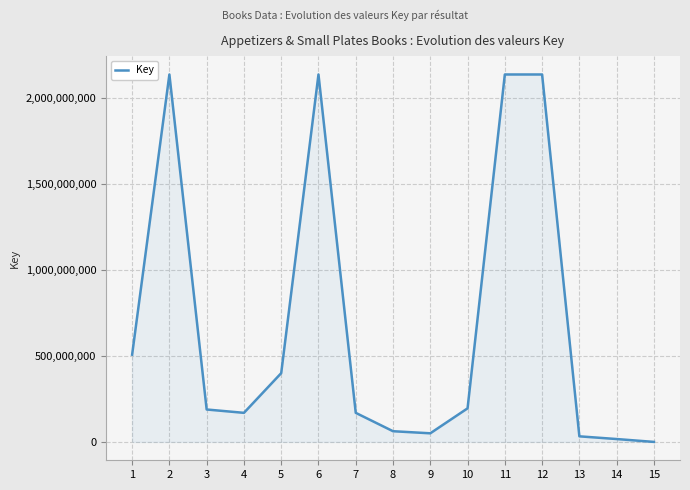

What is the change in value from 4 to 5?

+230987107